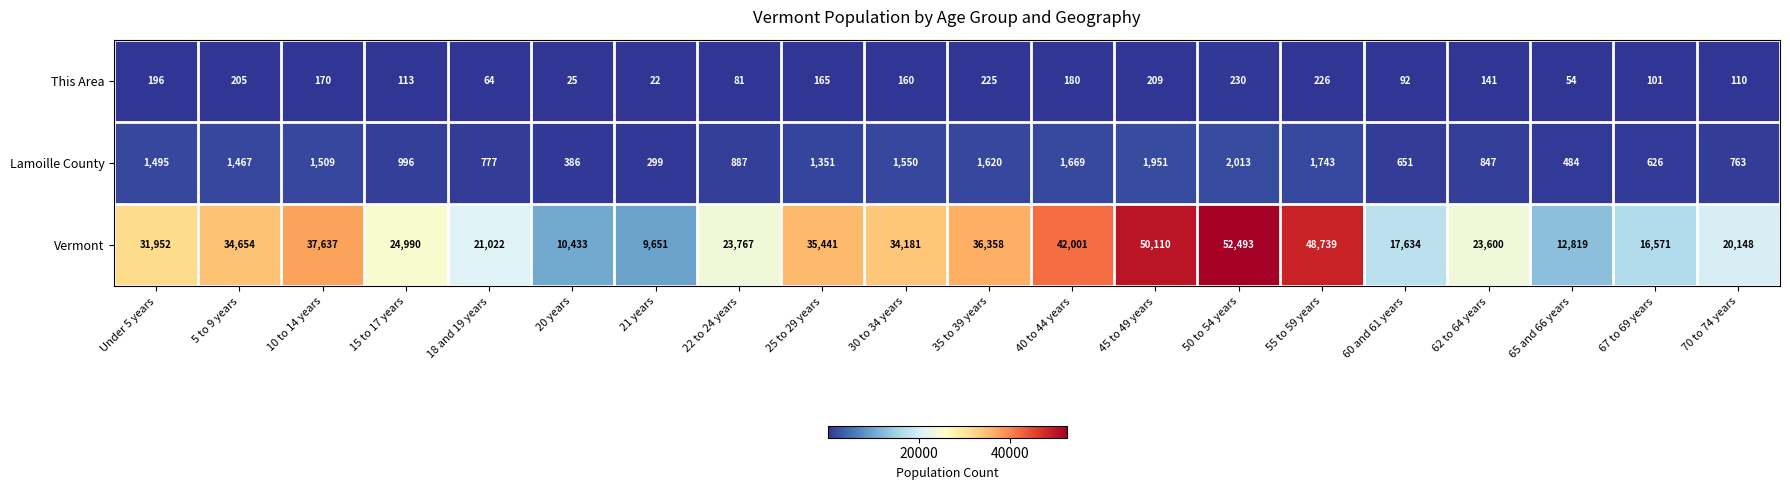

At which label is This Area closest to 126?

15 to 17 years